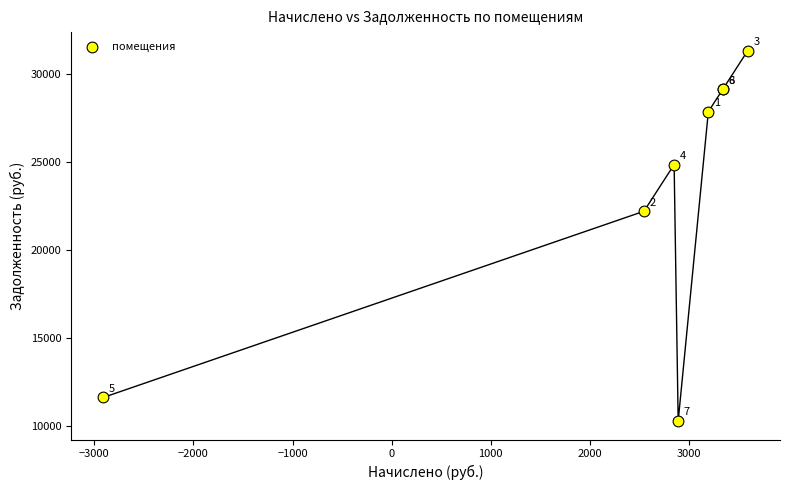

What Y value in the scatter plot is closest to 20784?

22179.9